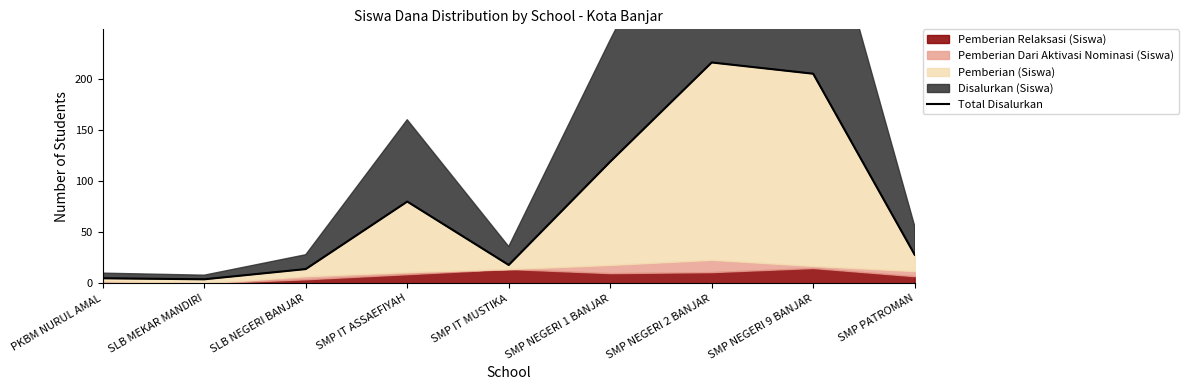

Reading left to right, extract all data points from this chart.

PKBM NURUL AMAL=5	SLB MEKAR MANDIRI=4	SLB NEGERI BANJAR=14	SMP IT ASSAEFIYAH=80	SMP IT MUSTIKA=18	SMP NEGERI 1 BANJAR=119	SMP NEGERI 2 BANJAR=216	SMP NEGERI 9 BANJAR=205	SMP PATROMAN=28